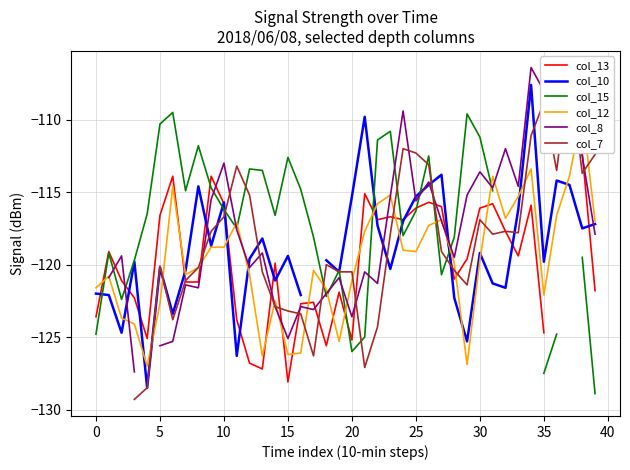

Which series ends up on top after the final intersection of col_12 and col_7?

col_7